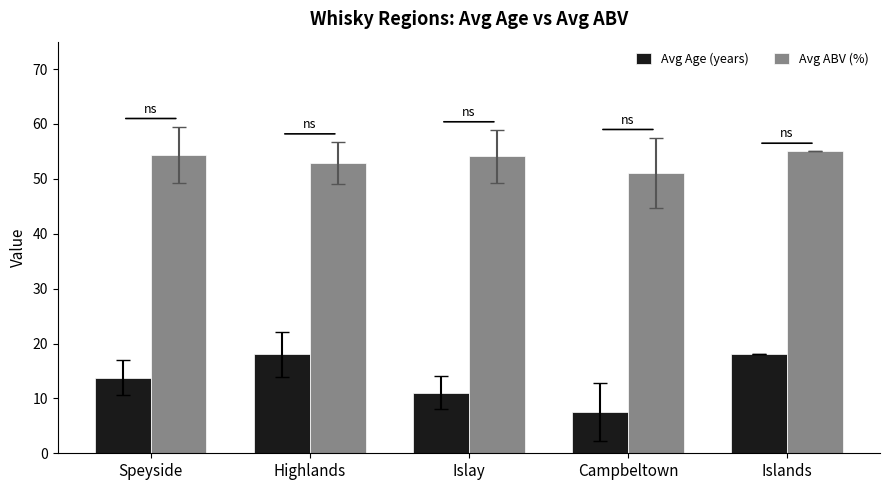

Rank the series by their average value, from highest to lowest.

Avg ABV (%), Avg Age (years)